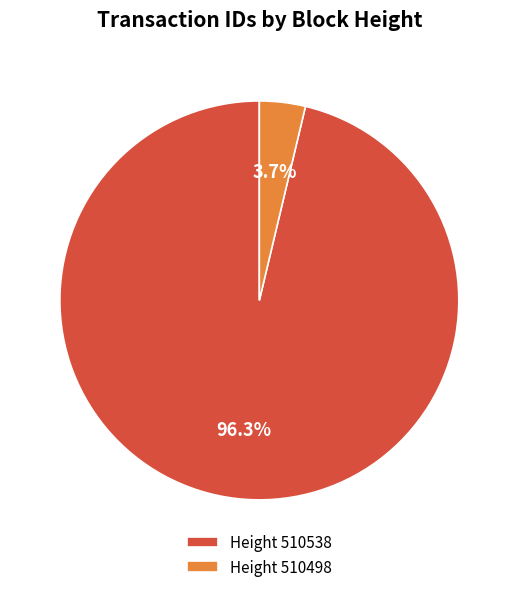

Which slice represents more than half of the pie?

Height 510538